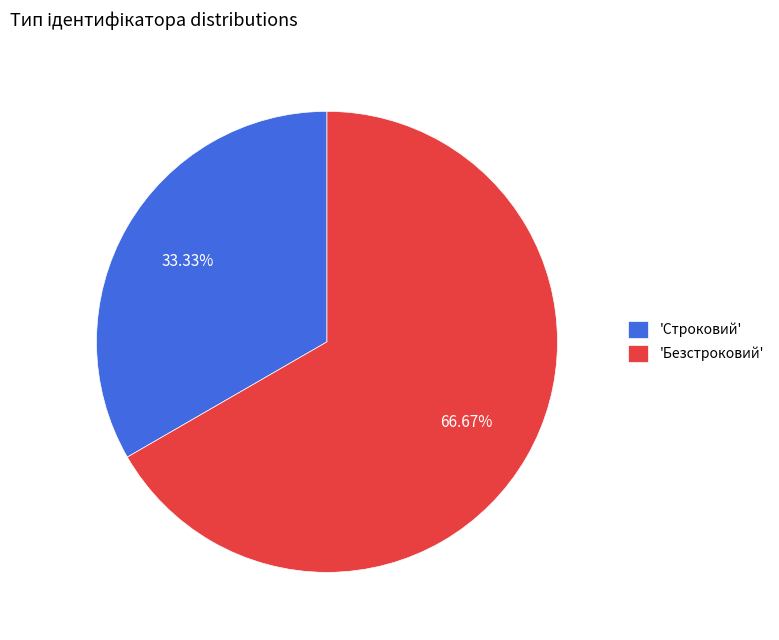

Is the sum of 'Строковий' and 'Безстроковий' greater than half?

Yes